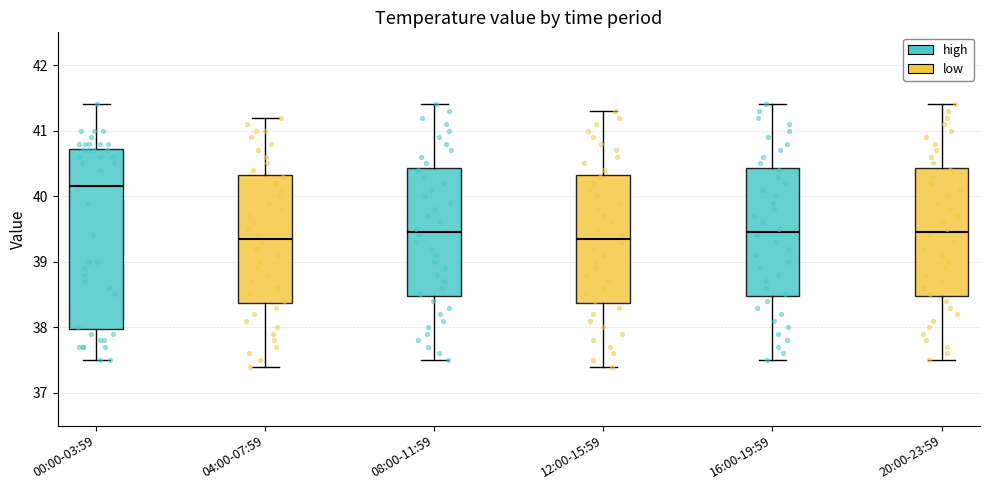

Reading left to right, read every box against the y-axis: the position of its median line, the range the box covers, and the ends of its whiskers. The values are not printed on the chart, so give them approximately, as read against the axis.

00:00-03:59: median 40.2, box 38.0 to 40.7, whiskers 37.5 to 41.4
04:00-07:59: median 39.4, box 38.4 to 40.3, whiskers 37.4 to 41.2
08:00-11:59: median 39.5, box 38.5 to 40.4, whiskers 37.5 to 41.4
12:00-15:59: median 39.4, box 38.4 to 40.3, whiskers 37.4 to 41.3
16:00-19:59: median 39.5, box 38.5 to 40.4, whiskers 37.5 to 41.4
20:00-23:59: median 39.5, box 38.5 to 40.4, whiskers 37.5 to 41.4